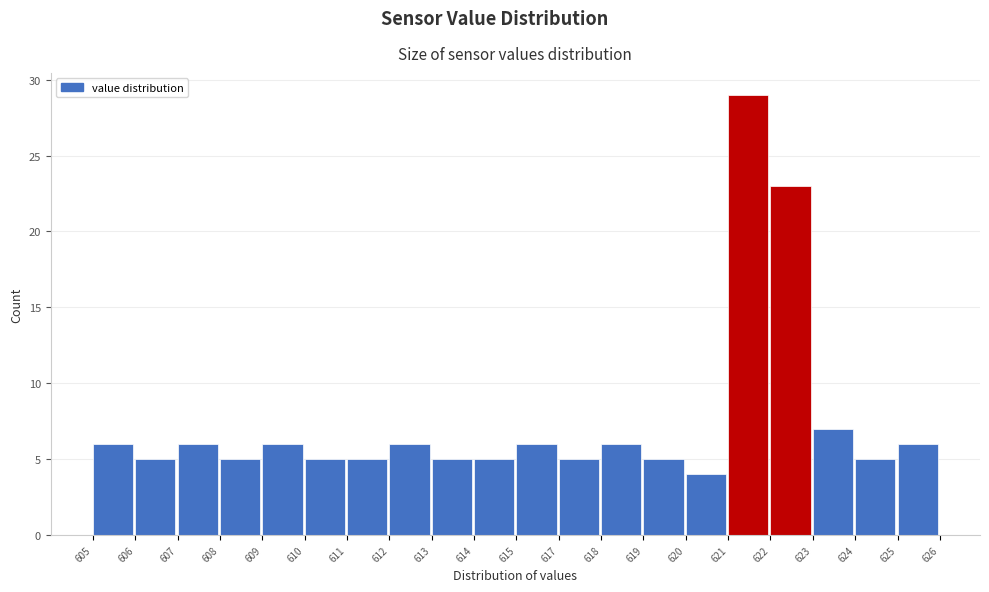

Reading left to right, extract all data points from this chart.

605=6	606=5	607=6	608=5	609=6	610=5	611=5	612=6	613=5	614=5	615=6	617=5	618=6	619=5	620=4	621=29	622=23	623=7	624=5	625=6